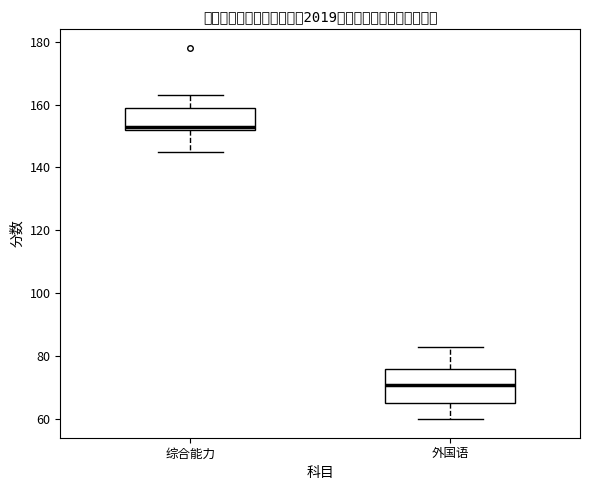

Reading left to right, transcribe this box plot: for each box, give where its median line is, the range the box spans, and where its two whiskers end, as read against the y-axis. The values are not printed on the chart, so give them approximately, as read against the axis.

综合能力: median 154, box 152 to 160, whiskers 146 to 164
外国语: median 72, box 66 to 76, whiskers 60 to 84